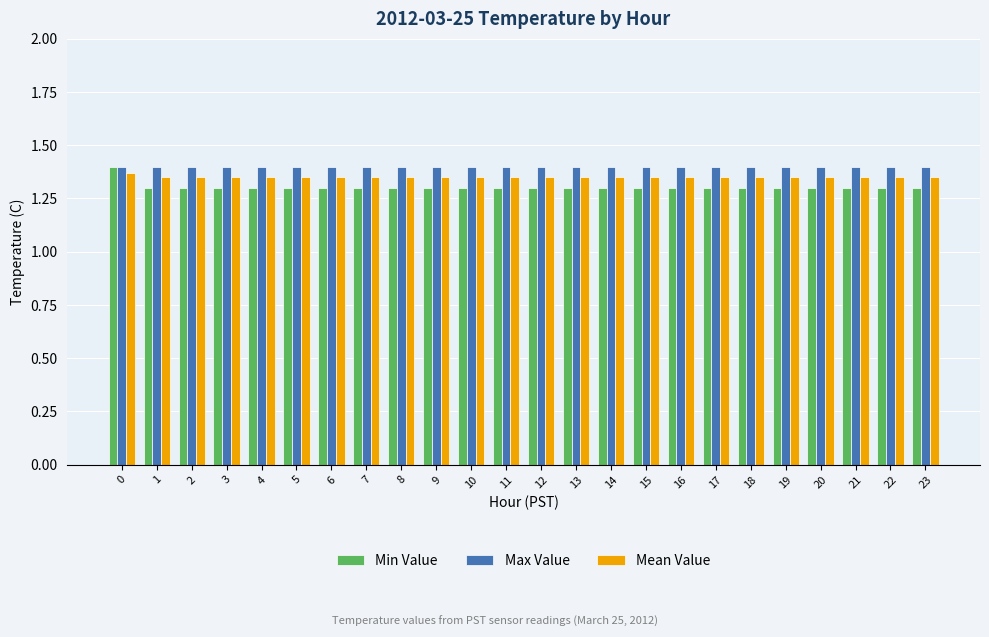

What is the minimum value for Min Value?

1.3